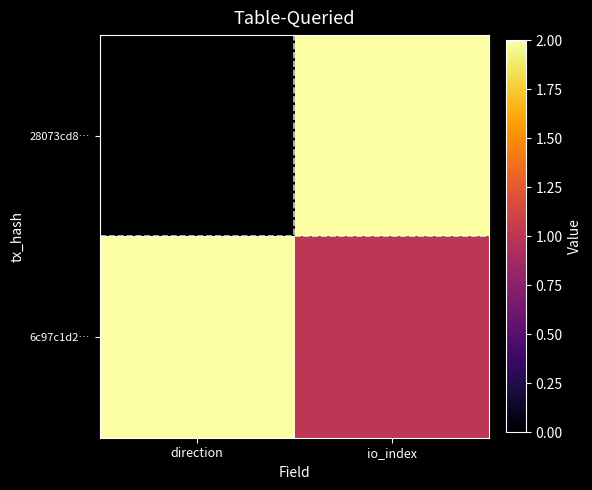

At how many categories does at least one series exceed 1?

2